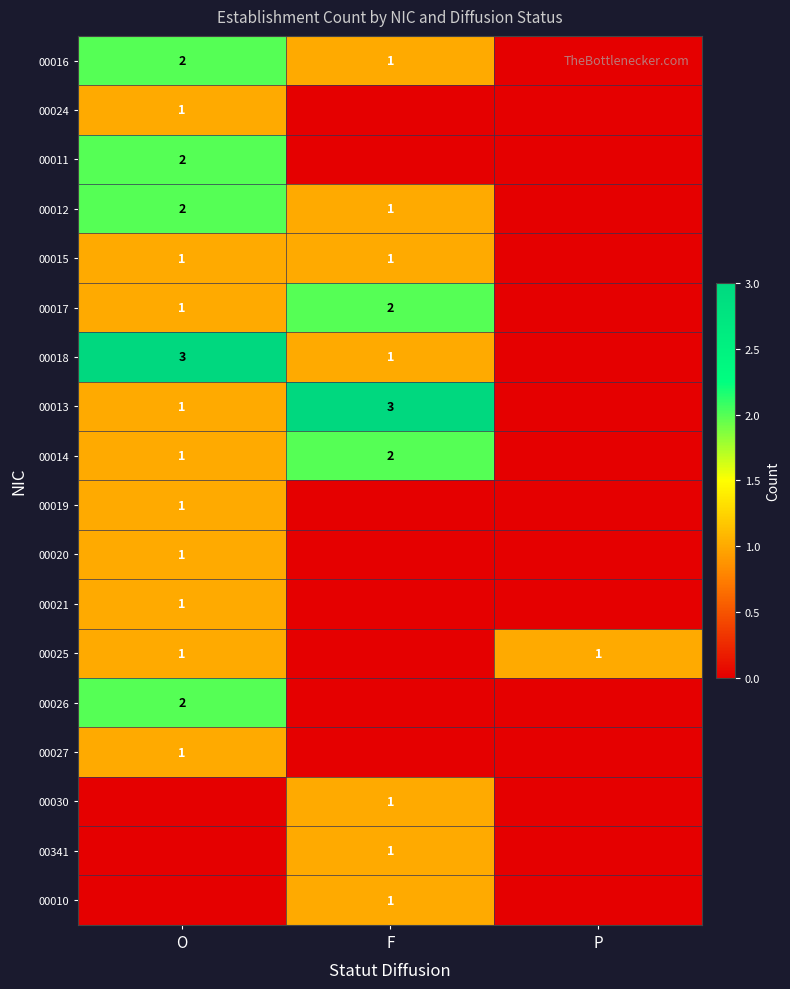

What is the total value across all series at O?

21